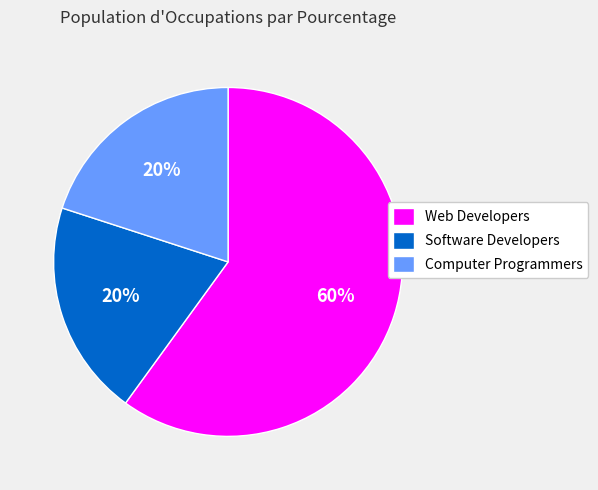

Is Web Developers the majority of the pie?

Yes